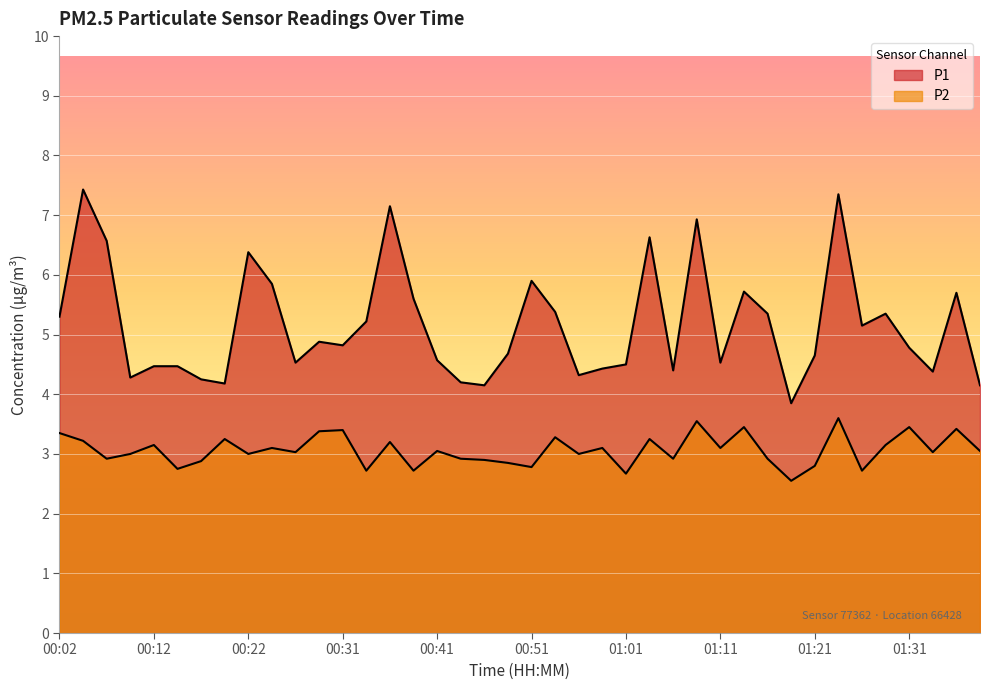

What position from the right is 00:26?

30